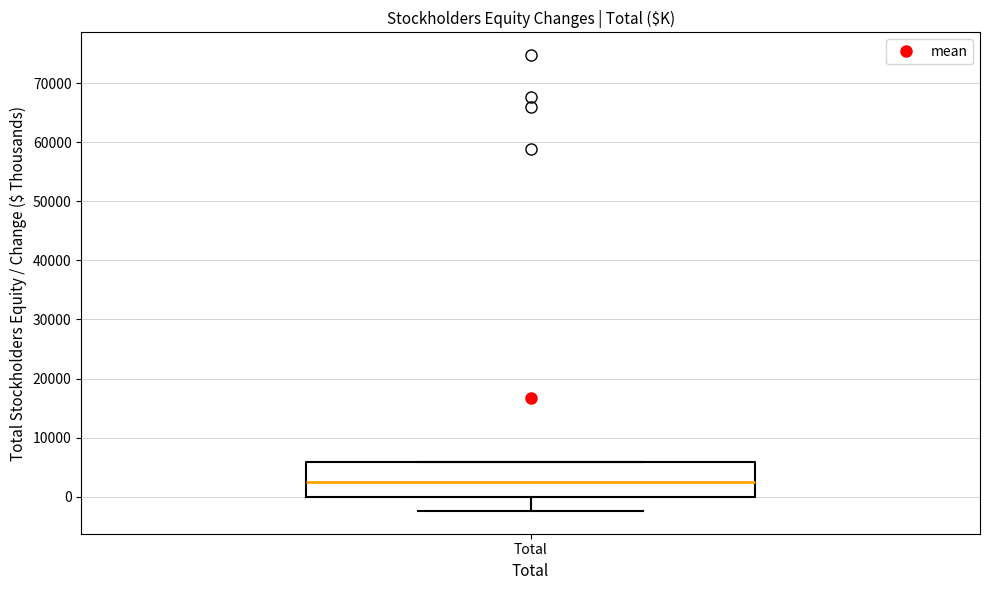

Read this box plot against the y-axis: the position of the median line, the range covered by the box, and the ends of both whiskers. The values are not printed on the chart, so give them approximately, as read against the axis.

median 3000, box 0 to 6000, whiskers -2000 to 6000